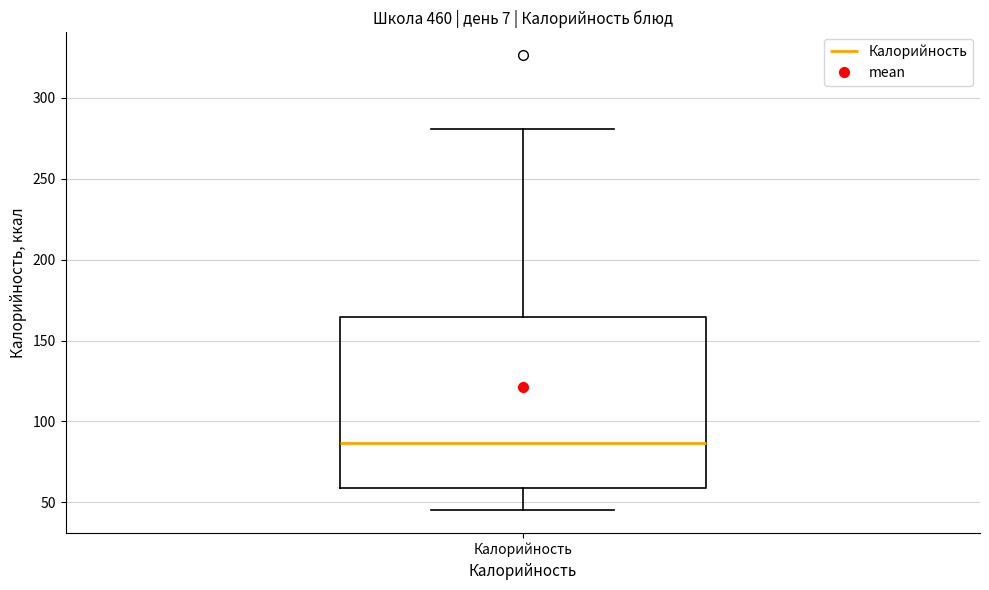

Where is the lower edge of the box for Калорийность on the y-axis? The values are not printed on the chart, so give them approximately, as read against the axis.

60